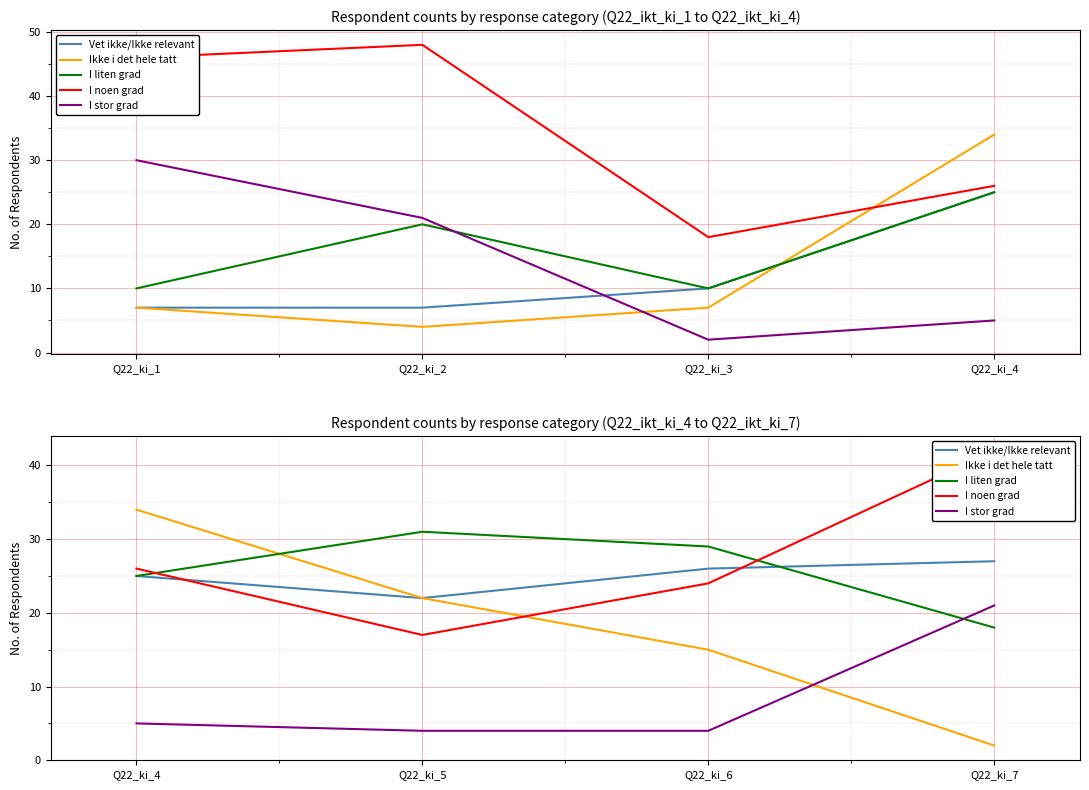

Is this an area chart (filled region under the line)?

No